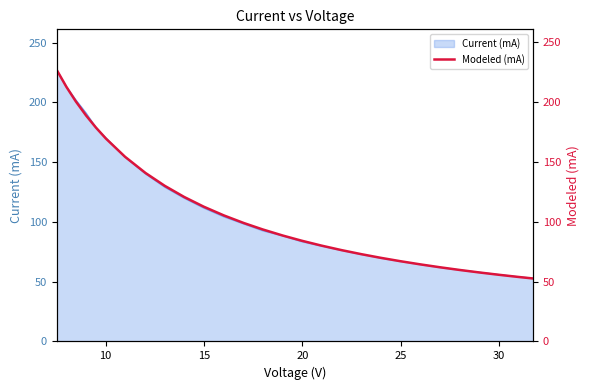

What is the value of the 5th point from the left?

178.6